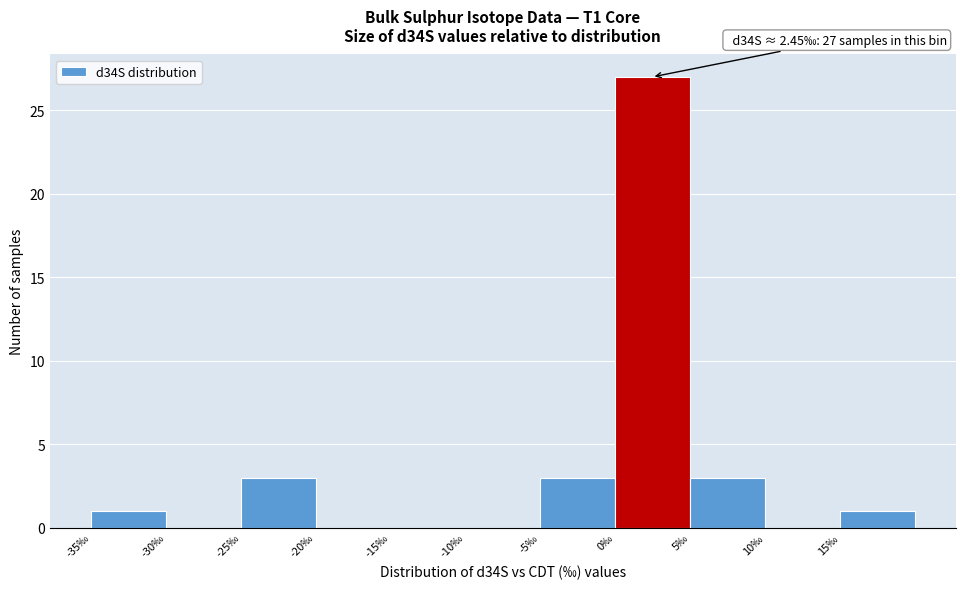

Over which range of the x-axis is the bar tallest?

0 to 5